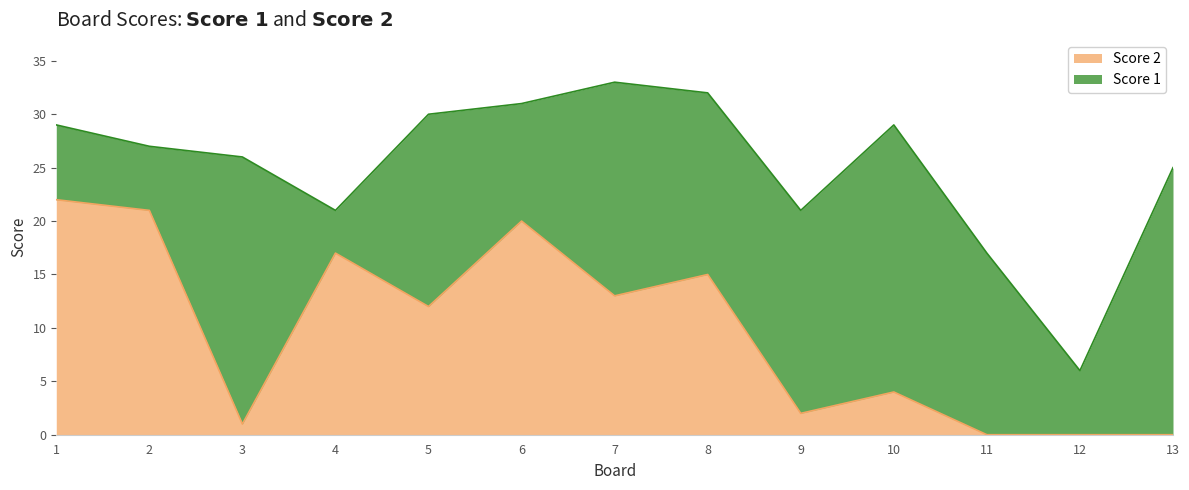

List the labels in order of value, largest first.

1, 2, 6, 4, 8, 7, 5, 10, 9, 3, 11, 12, 13